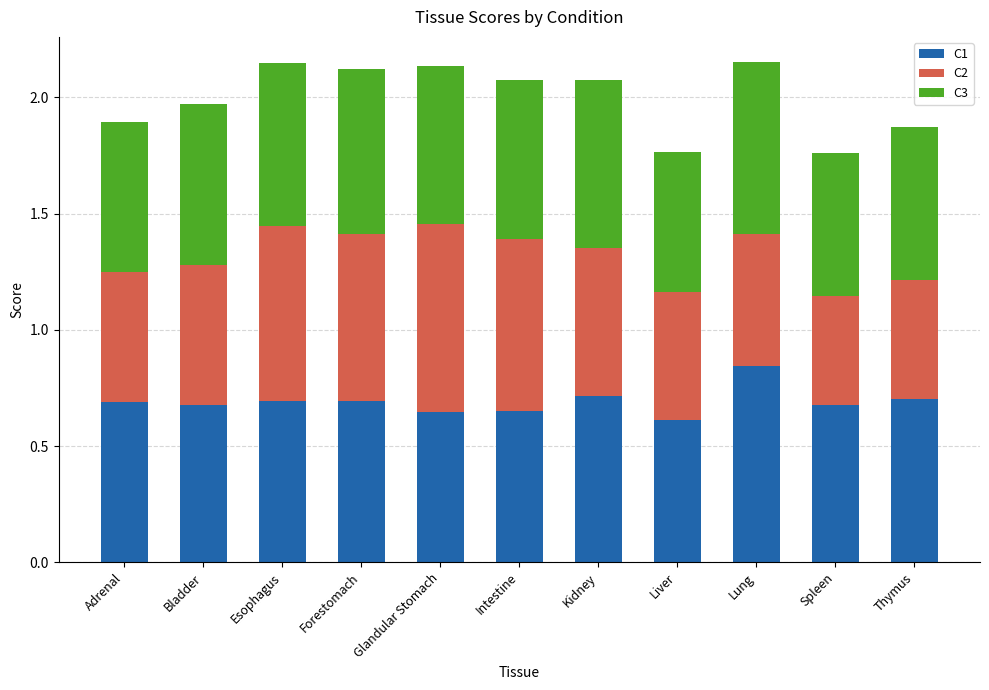

What is the sum of the C1 values at Liver and Forestomach?

1.3